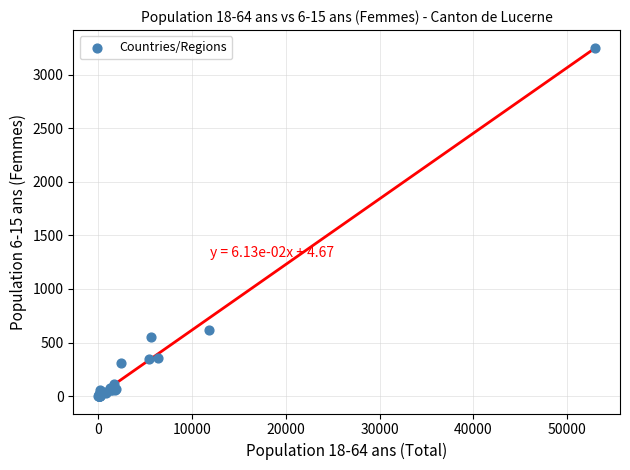

What Y value in the scatter plot is closest to 1627?

621